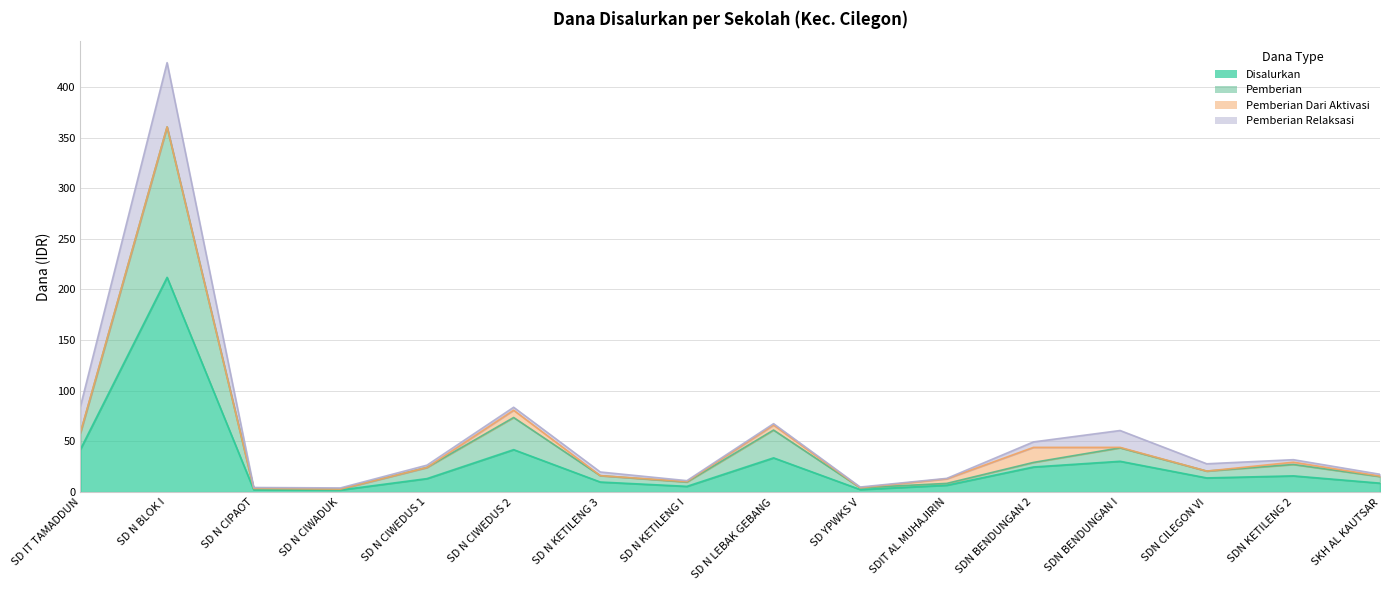

What is the difference between the highest and lowest values at SD N KETILENG 3?

6.3